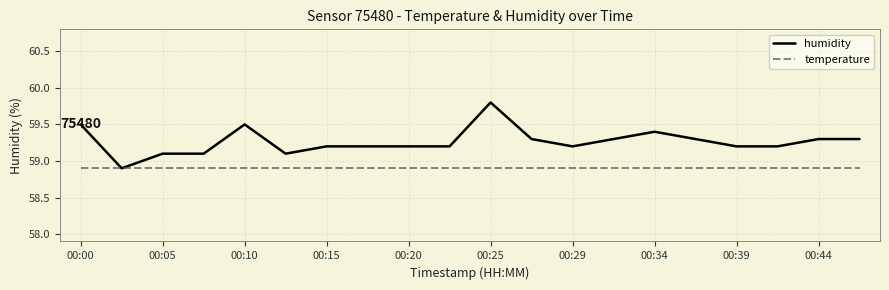

What is the highest value of the humidity series?

59.8